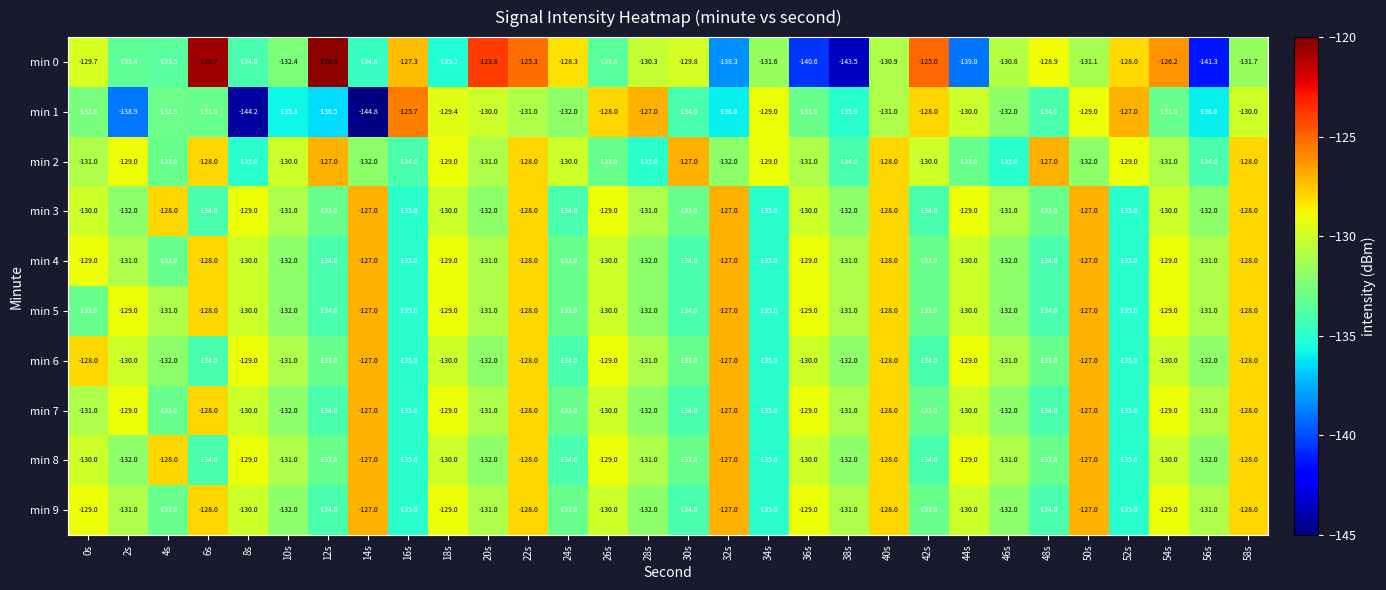

At which category is the sum across all series the highest?

22s